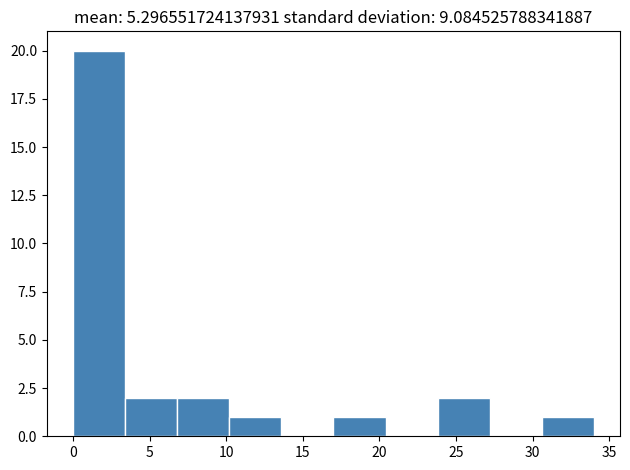

Which range on the x-axis has the tallest bar?

0.0 to 3.4